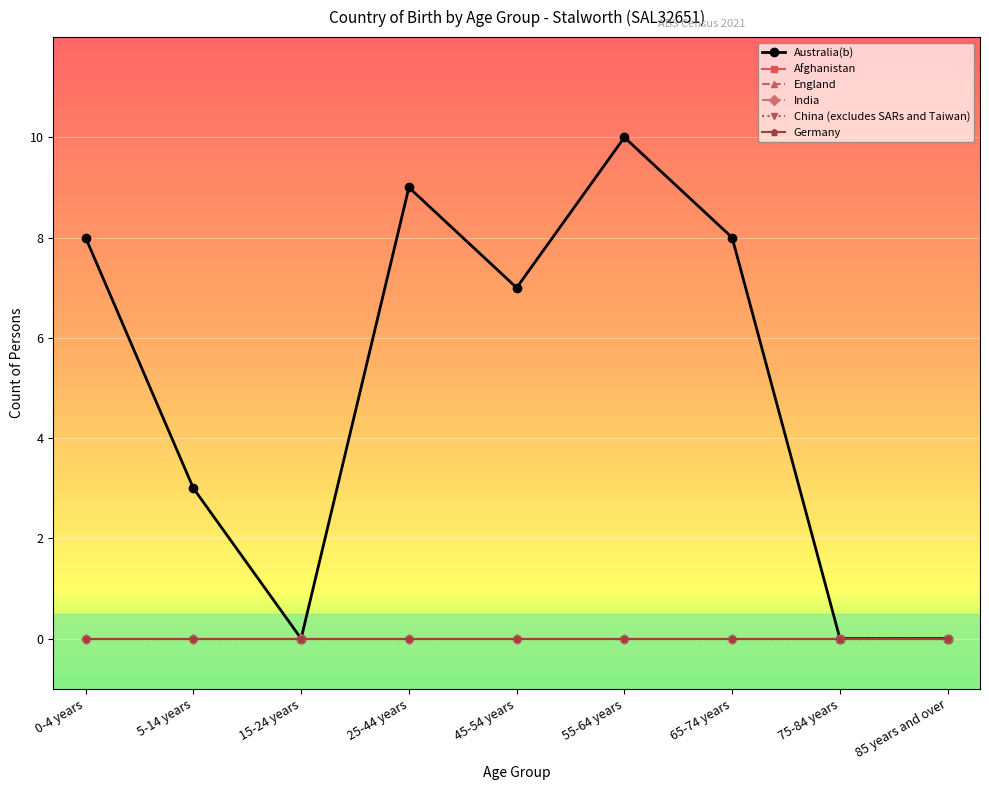

True or false: Afghanistan and Australia(b) cross at least once.

False